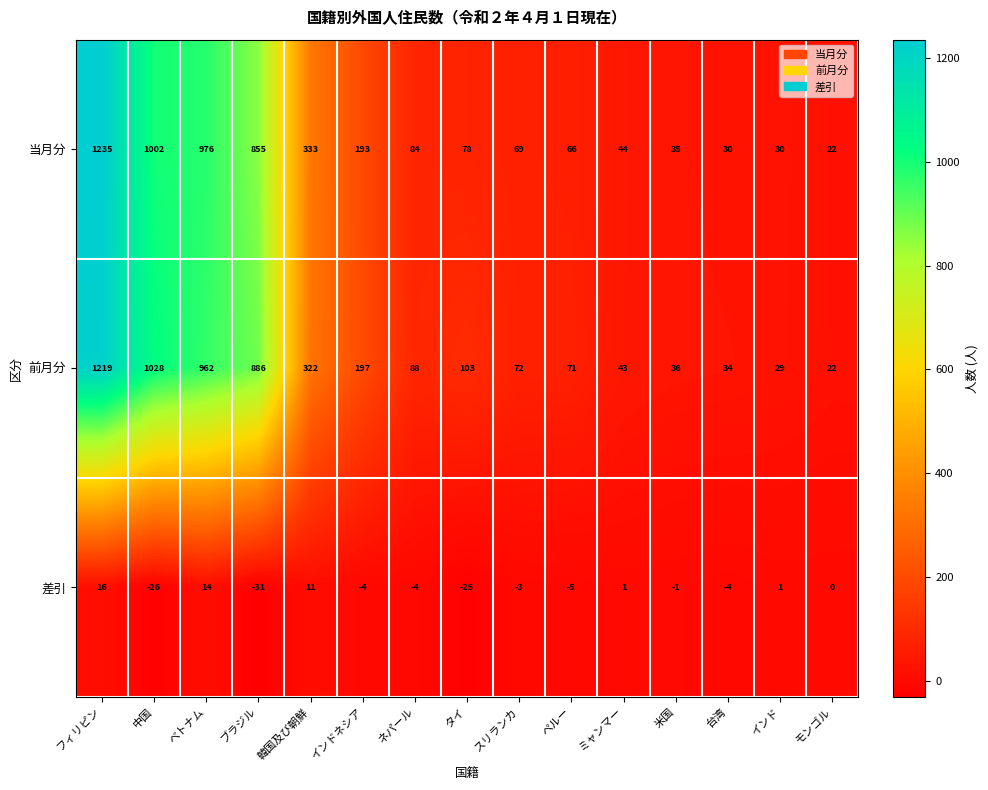

Which series has the largest total across all categories?

前月分